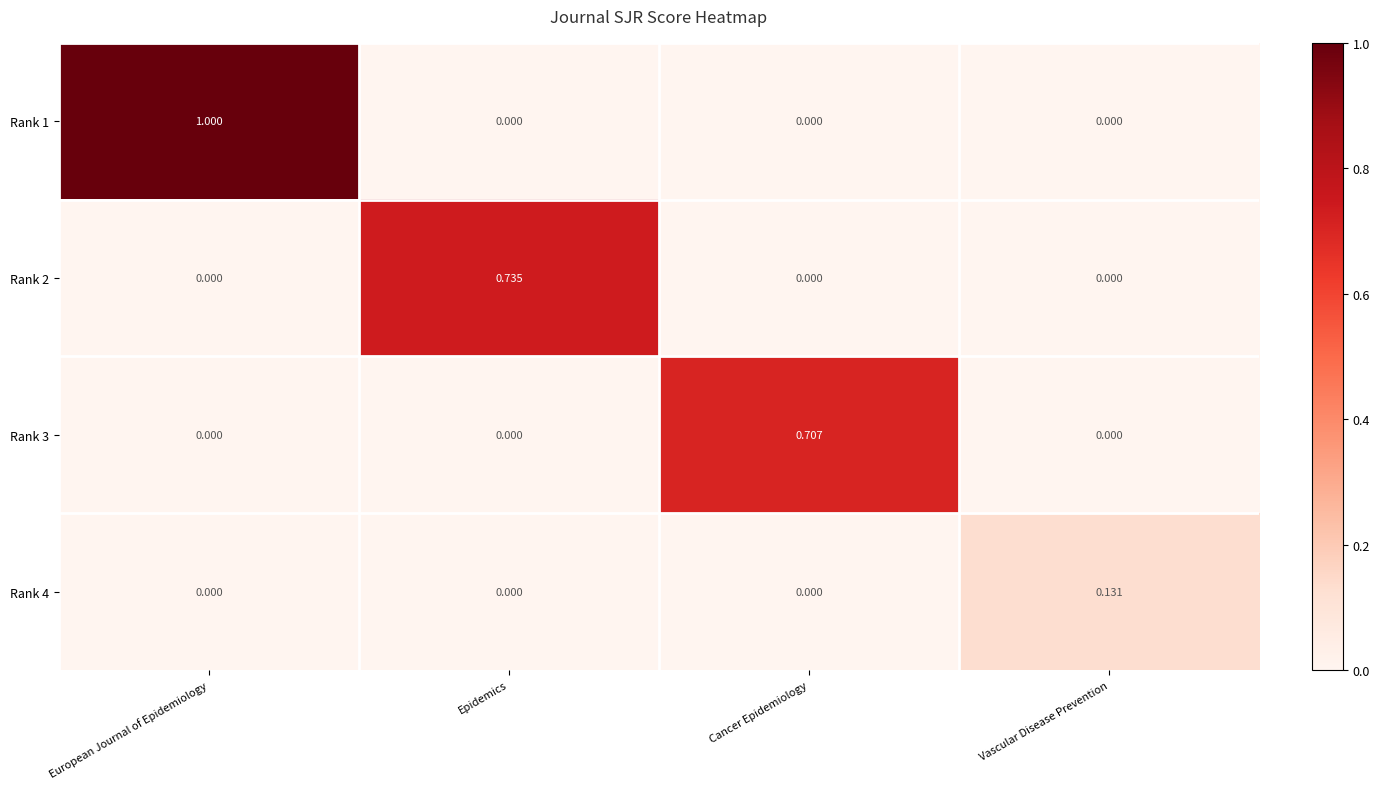

Between European Journal of Epidemiology and Cancer Epidemiology, which series saw the biggest shift?

Rank 1